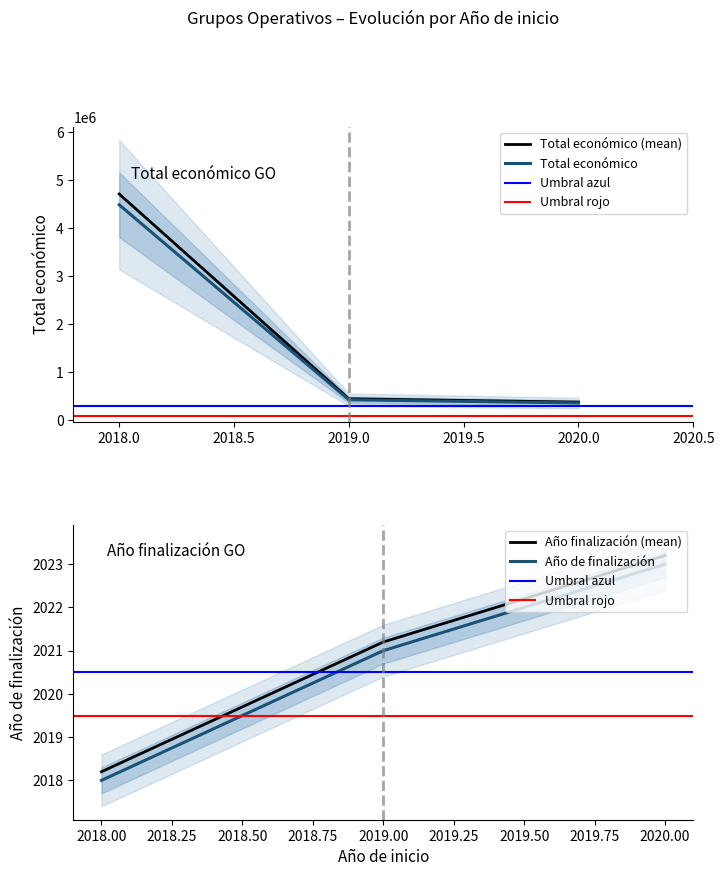

What is the value of the Año de finalización point at the 3rd from the left?

2023